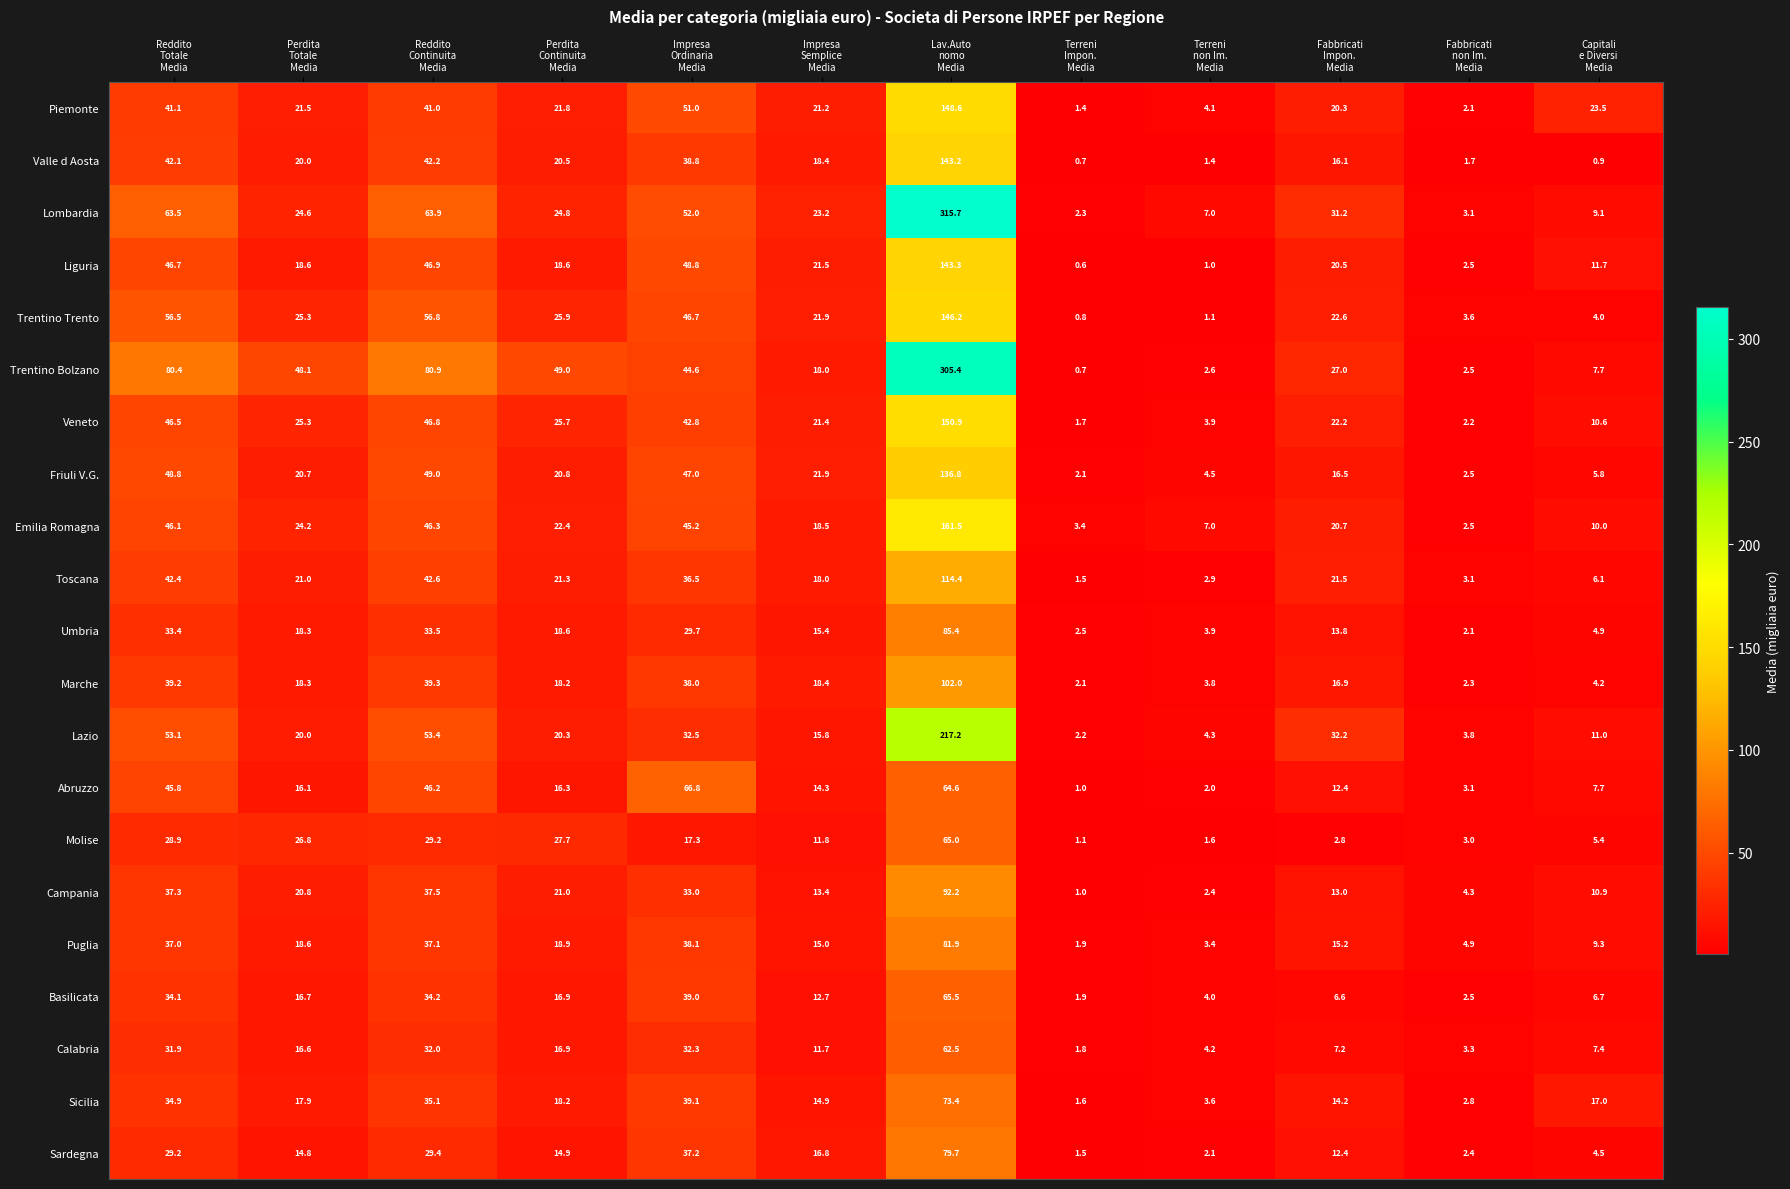

At which category is the sum across all series the highest?

Lav.Auto
nomo
Media